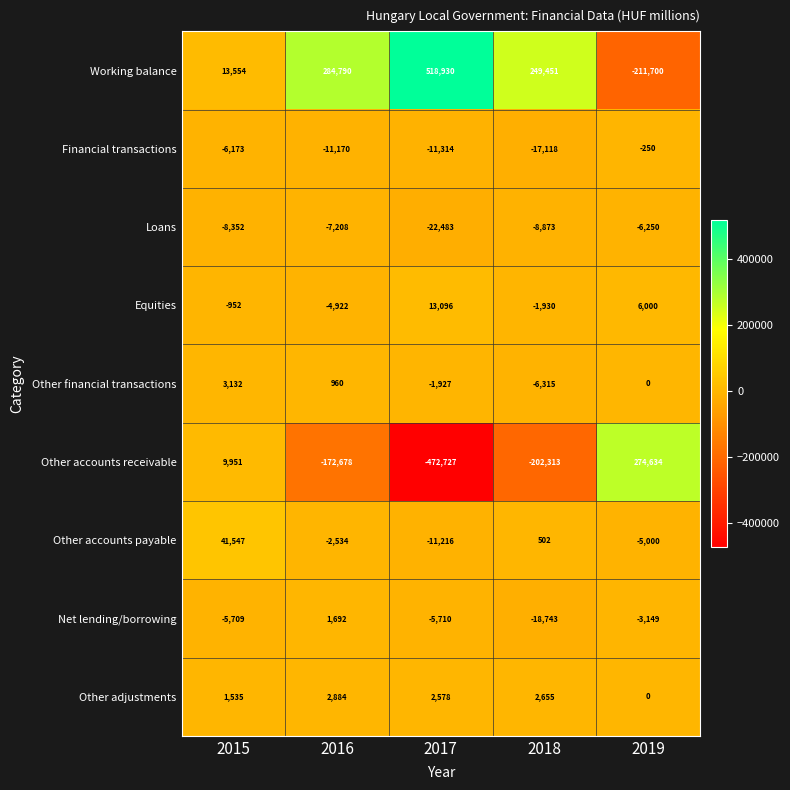

What is the average value of the Other adjustments series?

1930